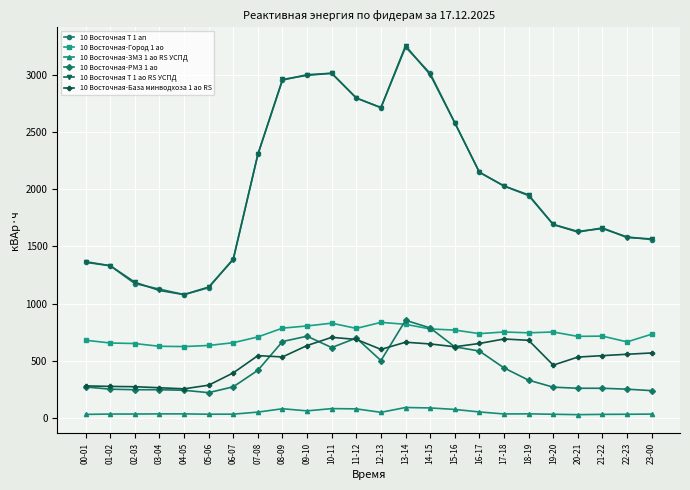

Is it true that 10 Восточная Т 1 ао RS УСПД equals 660.1 at 19-20?

False